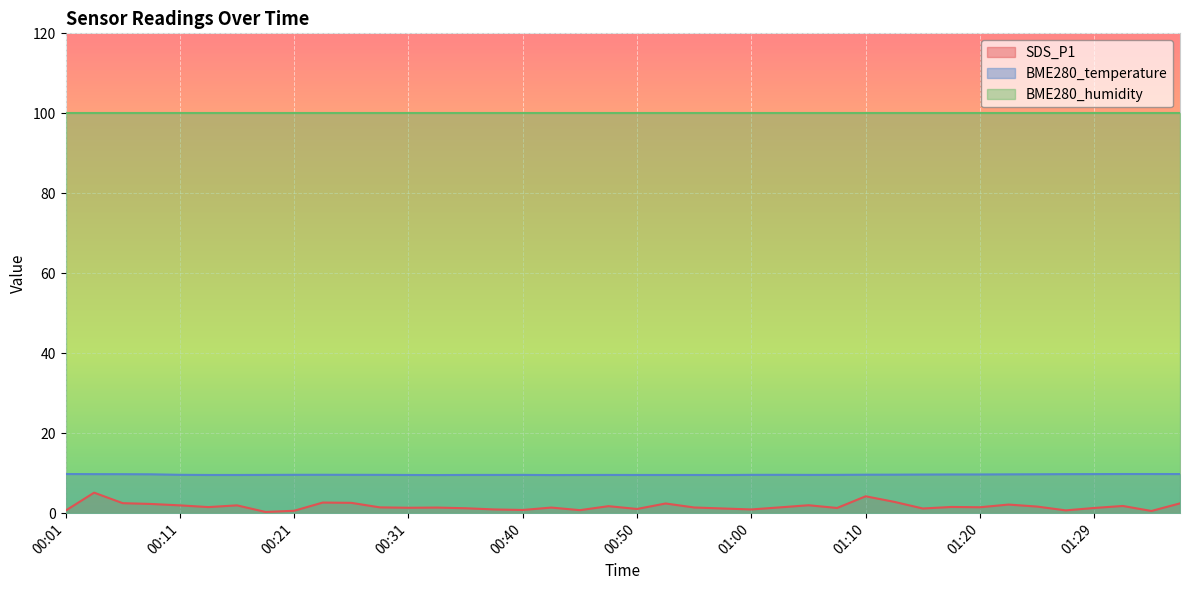

How many data points in SDS_P1 are less than 1?

9